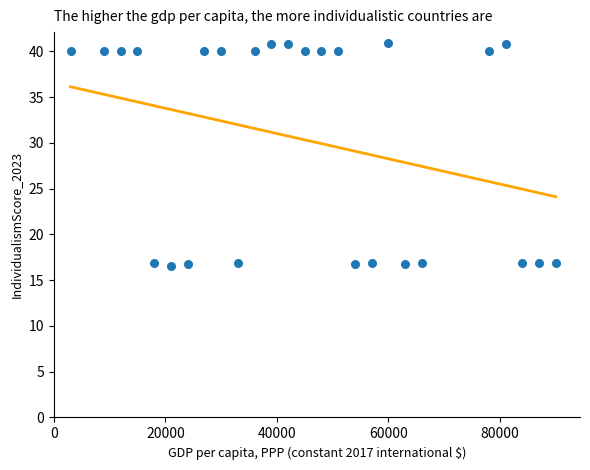

What is the range of Y values (max minus min)?

24.3